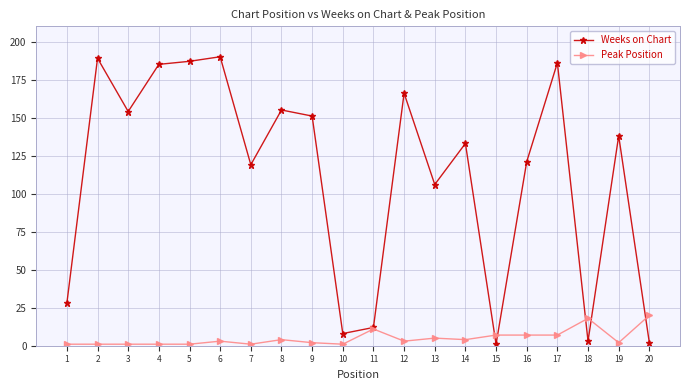

What is the total value across all series at 2?

190